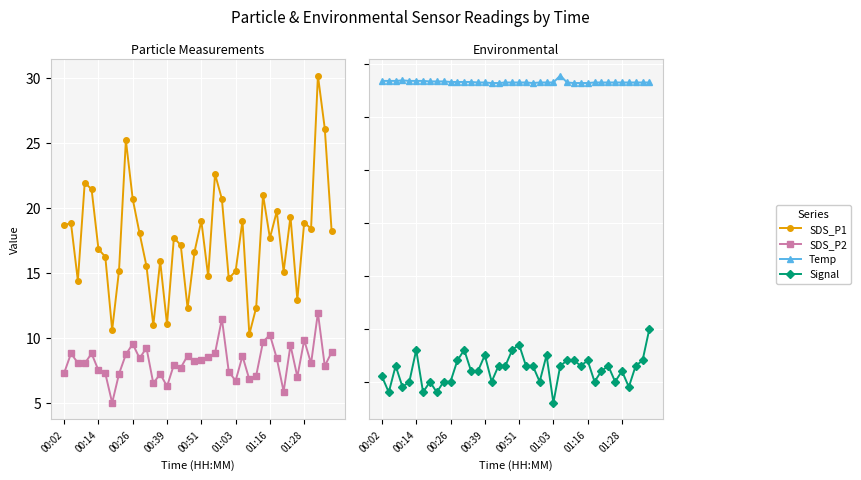

How many lines are shown in the chart?

4